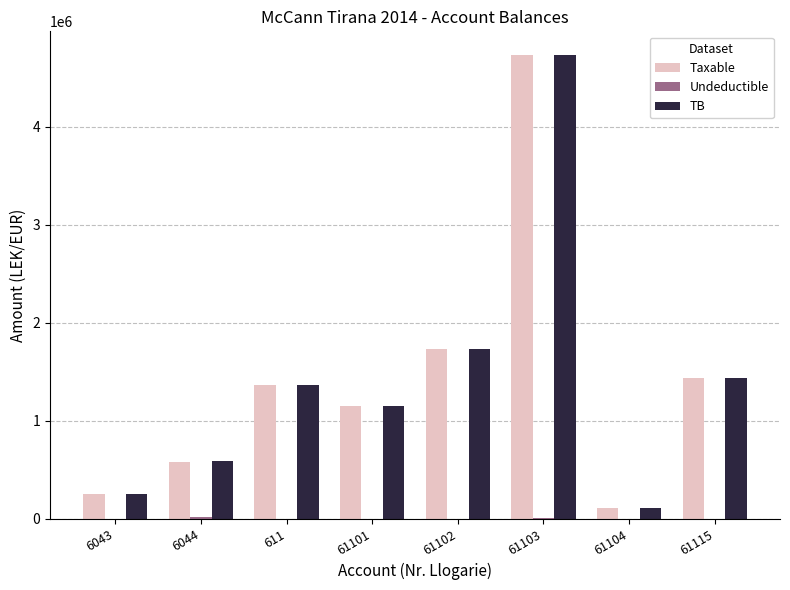

The value of TB at 61115 is 451030.1. True or false?

False